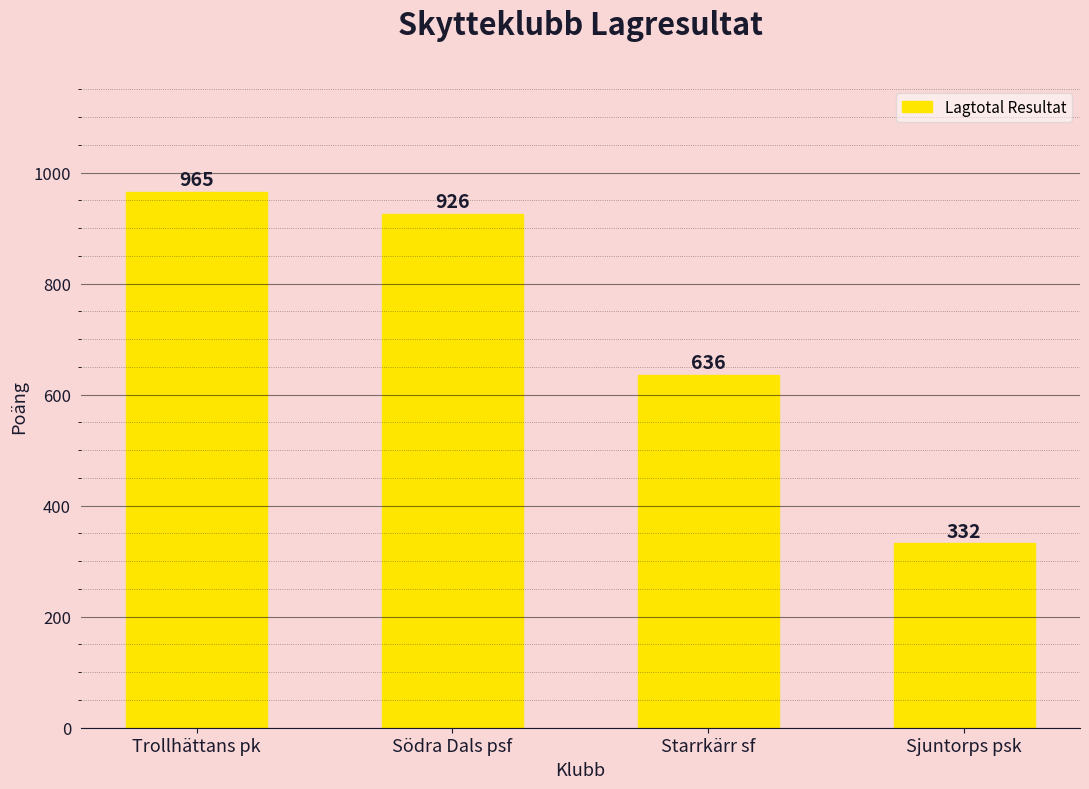

Reading left to right, transcribe all the data shown in this chart.

Trollhättans pk=965	Södra Dals psf=926	Starrkärr sf=636	Sjuntorps psk=332